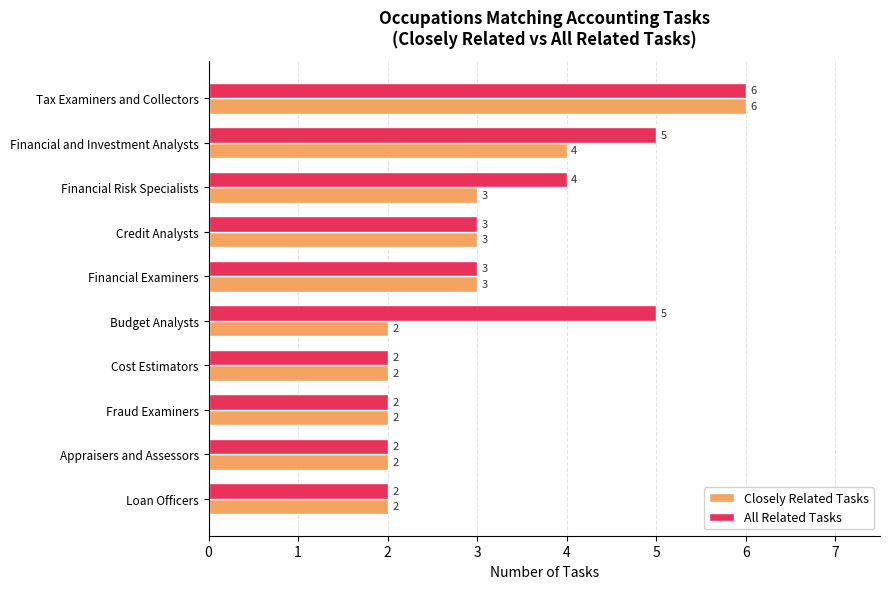

Rank the series by their average value, from highest to lowest.

All Related Tasks, Closely Related Tasks